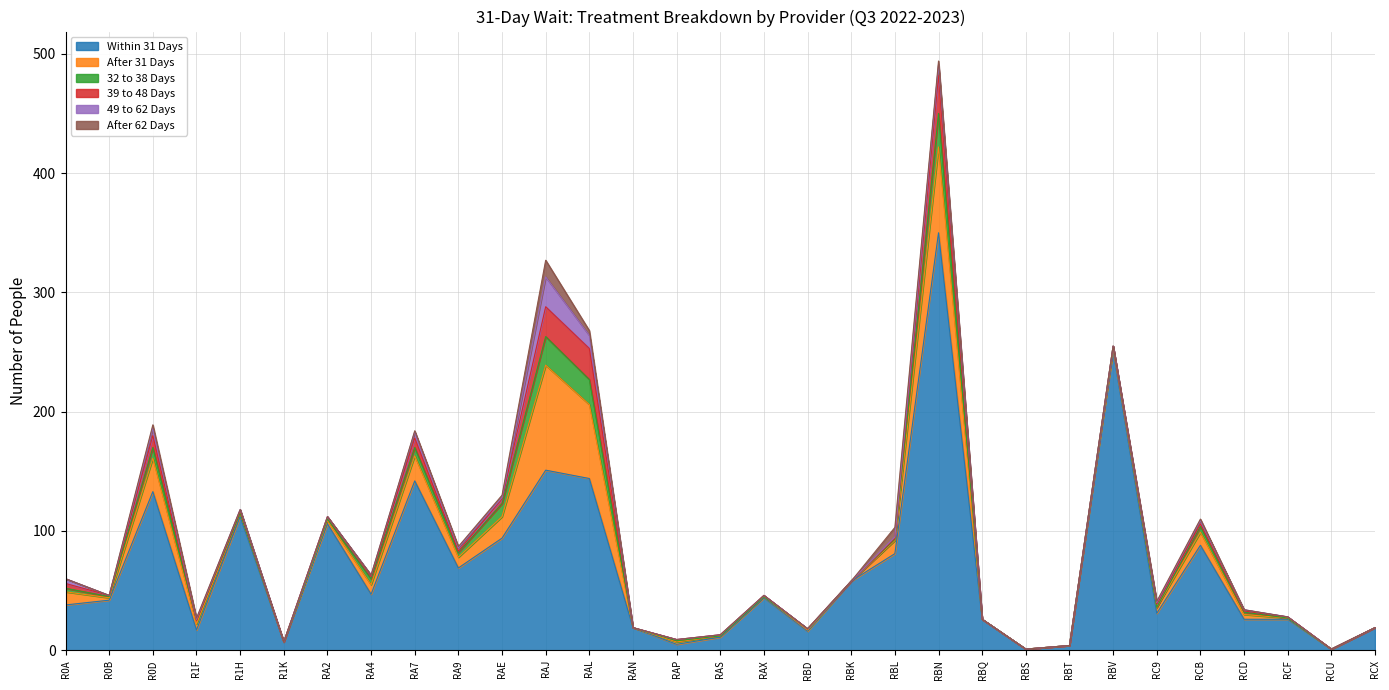

Reading left to right, what are all the values shown in this chart?

Within 31 Days: 38	42	133	17	112	7	106	47	142	69	94	151	144	19	5	11	44	16	58	81	350	26	1	4	251	31	88	26	26	1	19
After 31 Days: 11	2	28	5	3	0	3	8	21	9	18	88	62	0	2	1	1	1	0	11	72	0	0	0	2	5	11	4	1	0	0
32 to 38 Days: 3	1	9	3	0	0	1	5	7	4	11	24	21	0	1	0	0	1	0	1	28	0	0	0	2	0	5	2	0	0	0
39 to 48 Days: 4	1	10	0	2	0	2	2	8	1	4	25	26	0	1	1	1	0	0	1	32	0	0	0	0	3	2	1	1	0	0
49 to 62 Days: 4	0	6	1	1	0	0	1	5	3	1	25	11	0	0	0	0	0	0	1	9	0	0	0	0	1	3	1	0	0	0
After 62 Days: 0	0	3	1	0	0	0	0	1	1	2	14	4	0	0	0	0	0	0	8	3	0	0	0	0	1	1	0	0	0	0